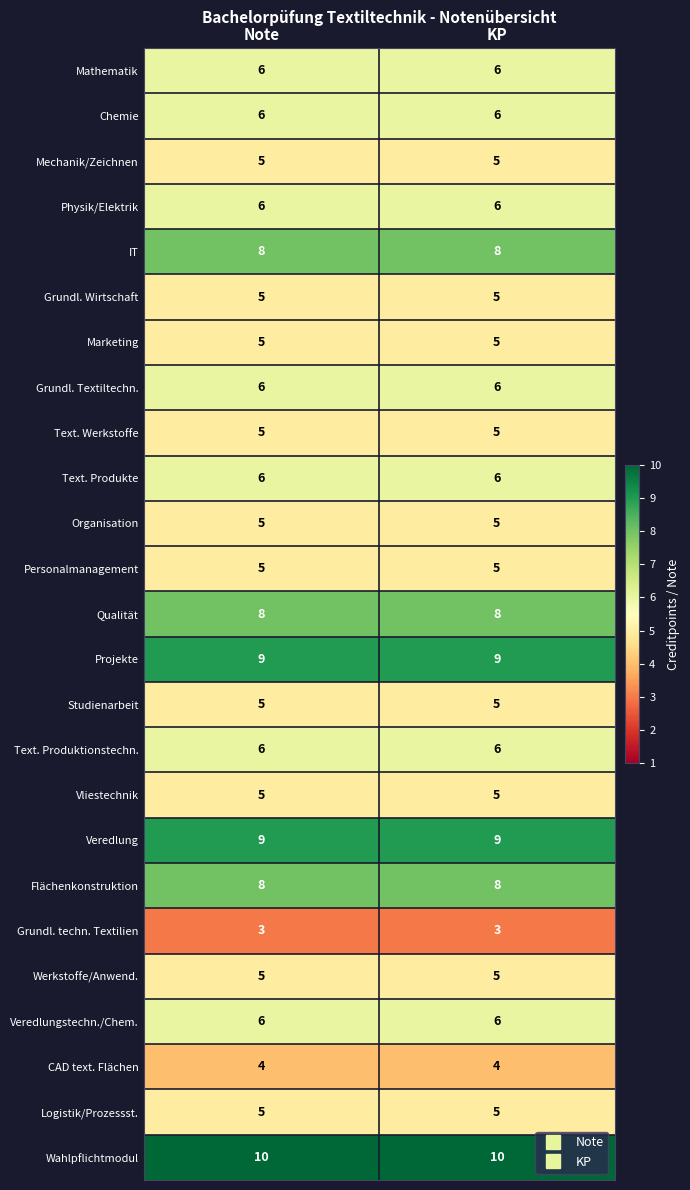

Which series has the largest total across all categories?

Wahlpflichtmodul